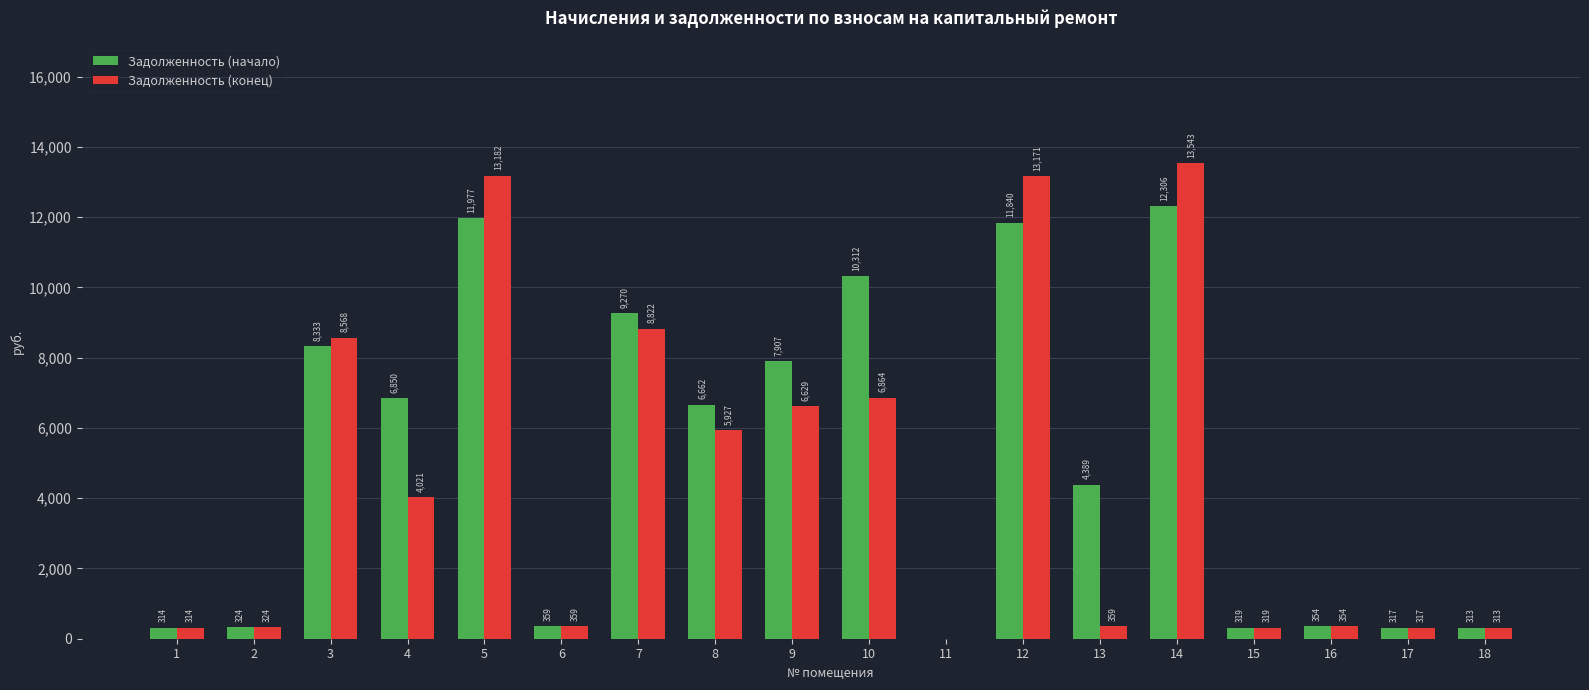

How many data points does each series have?

18